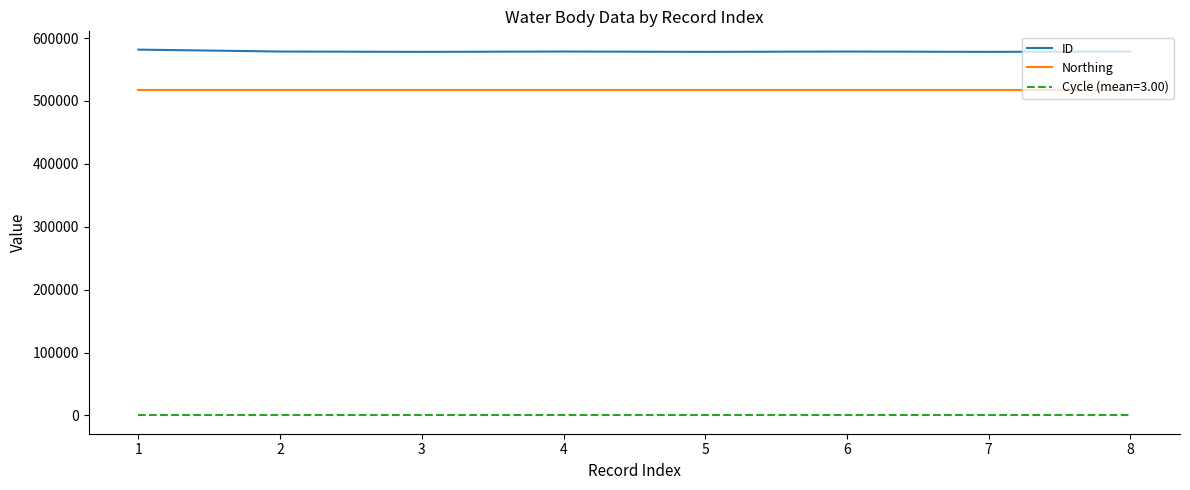

Rank the series by their maximum value, from highest to lowest.

ID, Northing, Cycle (mean=3.00)